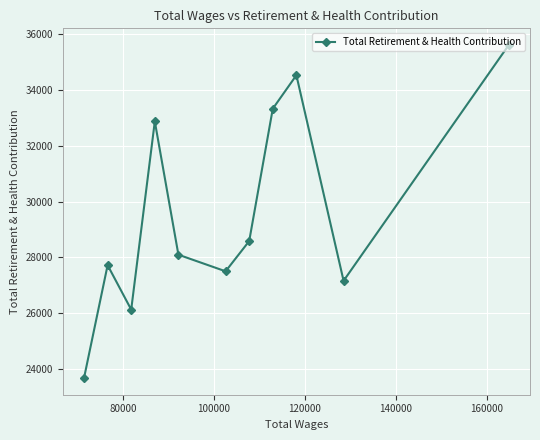

True or false: there are more than 0 points higher than both neighbors.

True